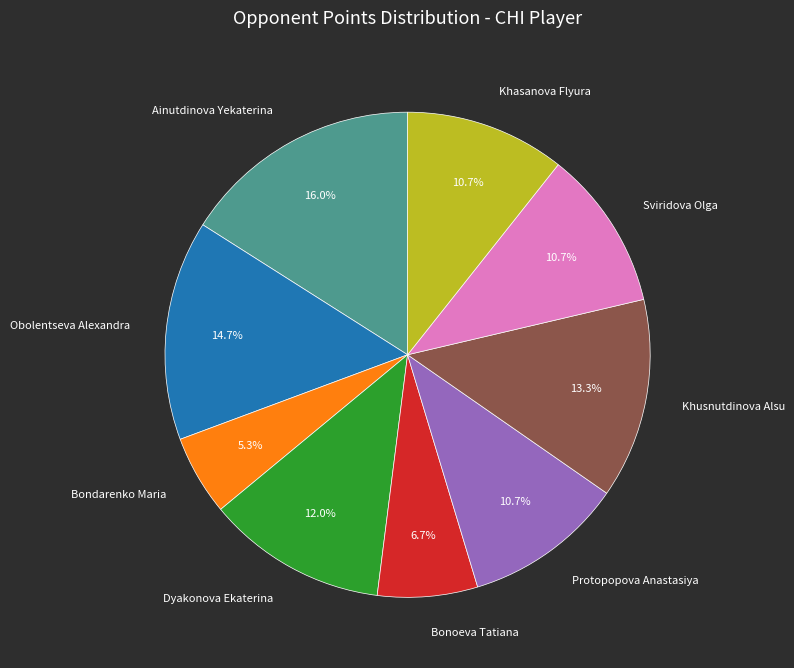

To the nearest percent, what is the difference between the Ainutdinova Yekaterina and Protopopova Anastasiya slice percentages?

5%